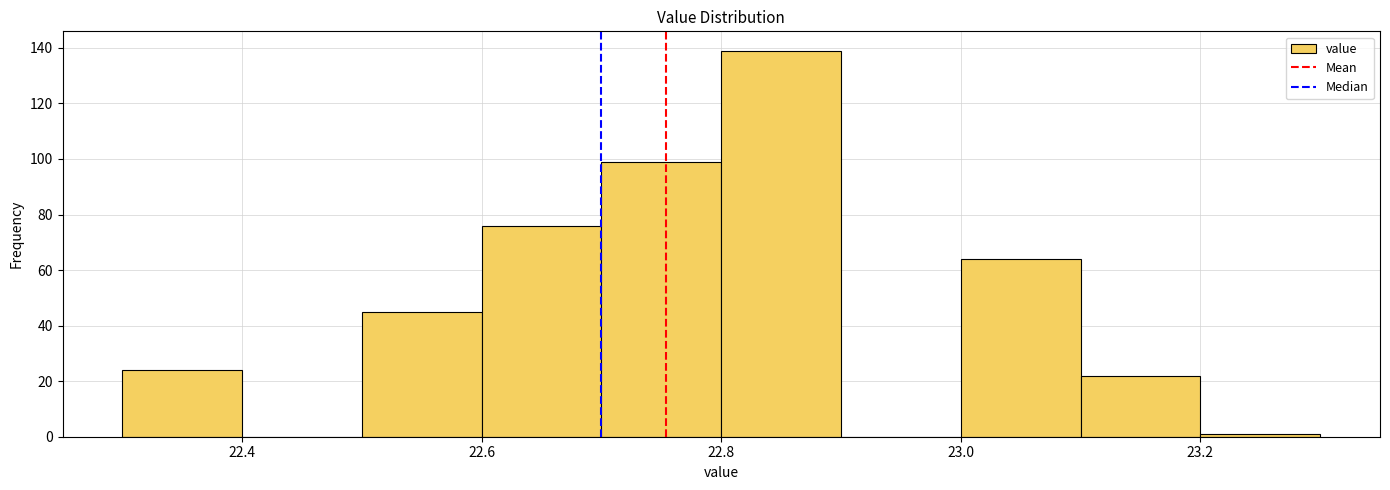

Which range on the x-axis has the tallest bar?

22.8 to 22.9